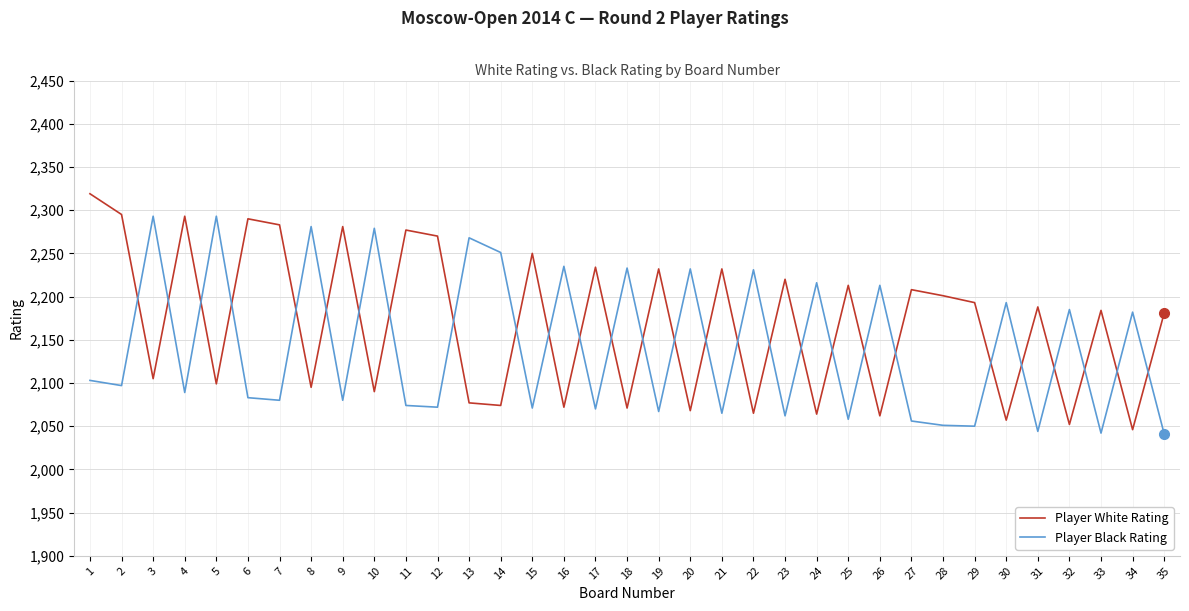

Between 12 and 35, which series saw the biggest shift?

Player White Rating